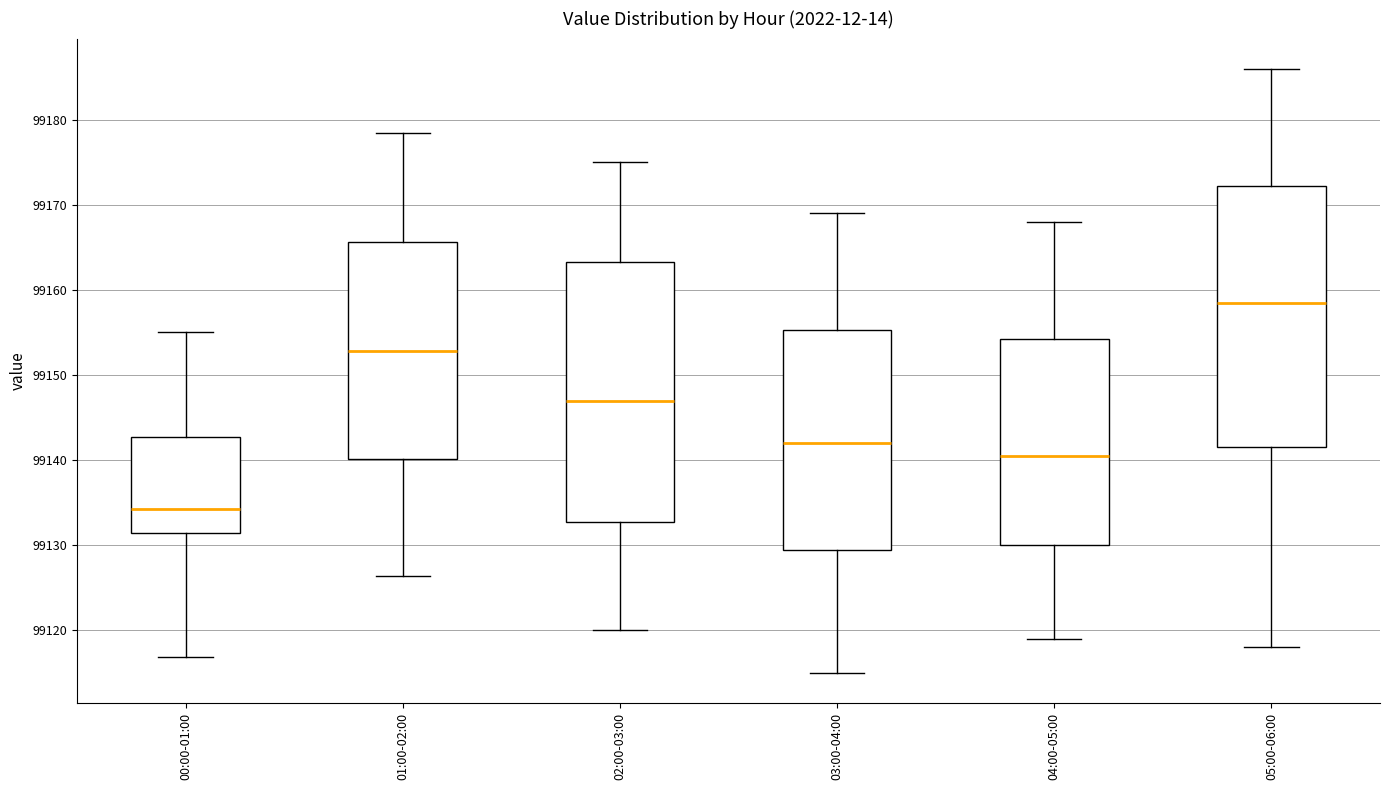

Reading left to right, transcribe this box plot: for each box, give where its median line is, the range the box spans, and where its two whiskers end, as read against the y-axis. The values are not printed on the chart, so give them approximately, as read against the axis.

00:00-01:00: median 99134, box 99131 to 99143, whiskers 99117 to 99155
01:00-02:00: median 99153, box 99140 to 99166, whiskers 99126 to 99178
02:00-03:00: median 99147, box 99133 to 99163, whiskers 99120 to 99175
03:00-04:00: median 99142, box 99130 to 99155, whiskers 99115 to 99169
04:00-05:00: median 99141, box 99130 to 99154, whiskers 99119 to 99168
05:00-06:00: median 99159, box 99142 to 99172, whiskers 99118 to 99186